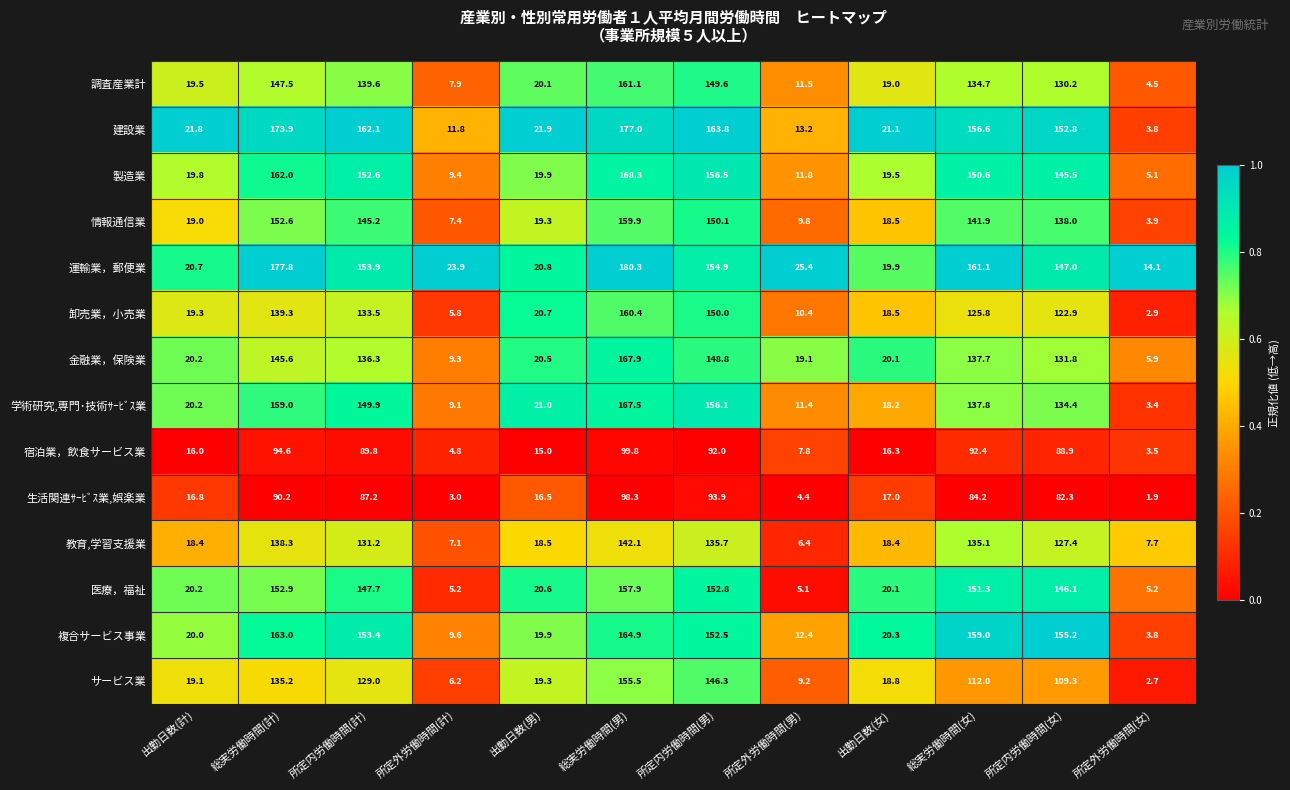

What is the average value of the 製造業 series?

85.1